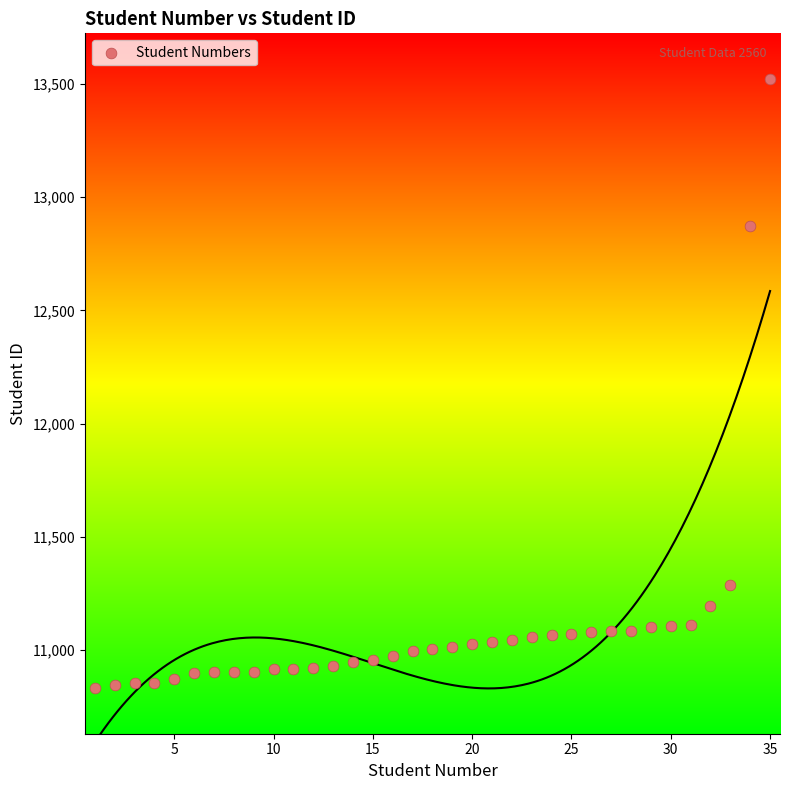

What is the range of X values (max minus min)?

34